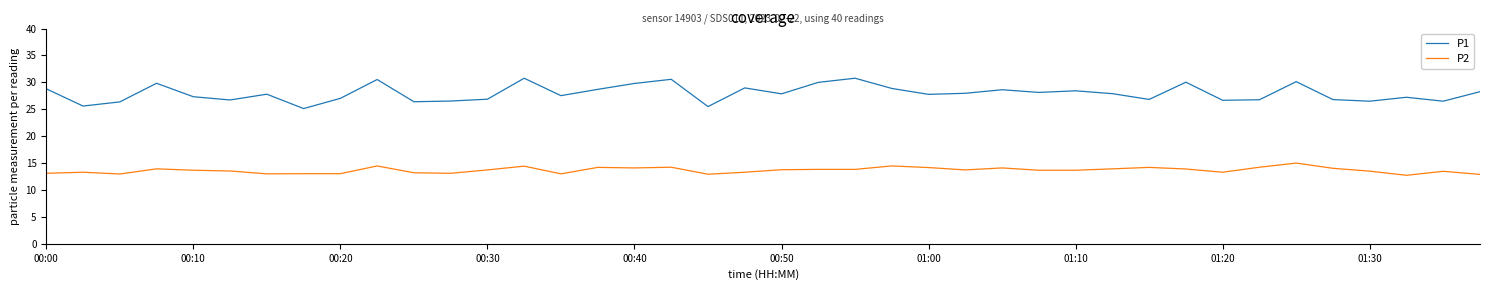

What is the difference between the maximum and minimum values in the P1 series?

5.6